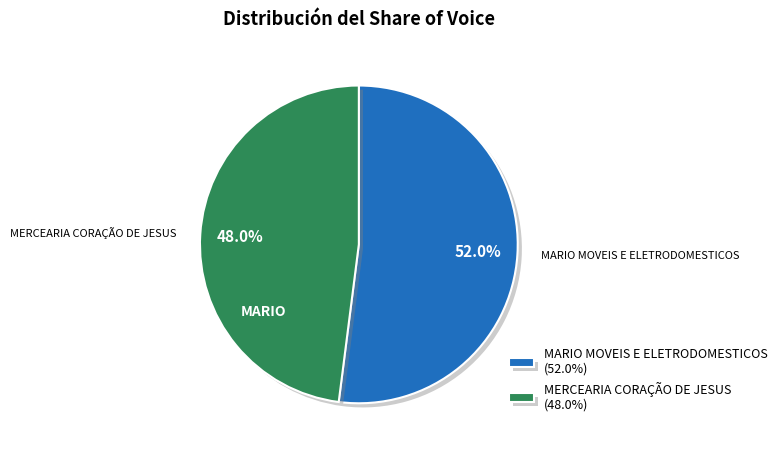

What is the ratio of the value at MARIO MOVEIS E ELETRODOMESTICOS to the value at MERCEARIA CORAÇÃO DE JESUS?

1.1